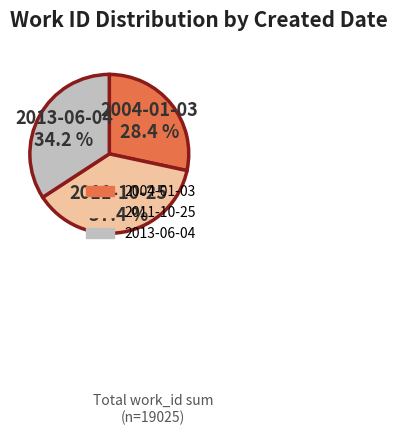

Which category has the smallest portion of the pie?

2004-01-03